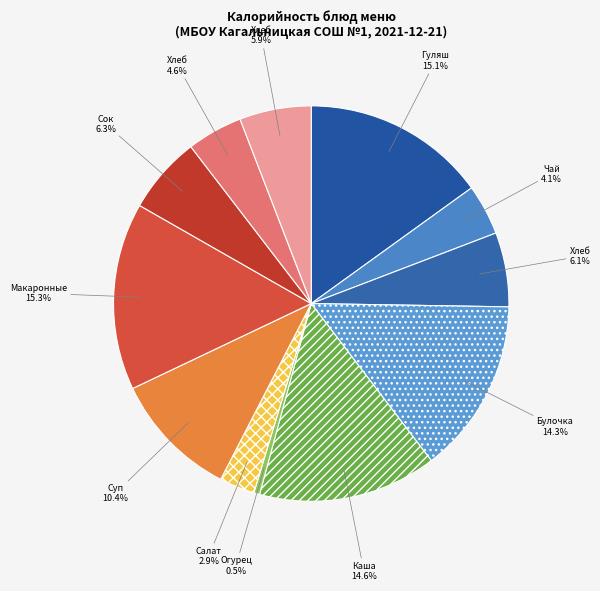

Count the number of slices in the pie.

12